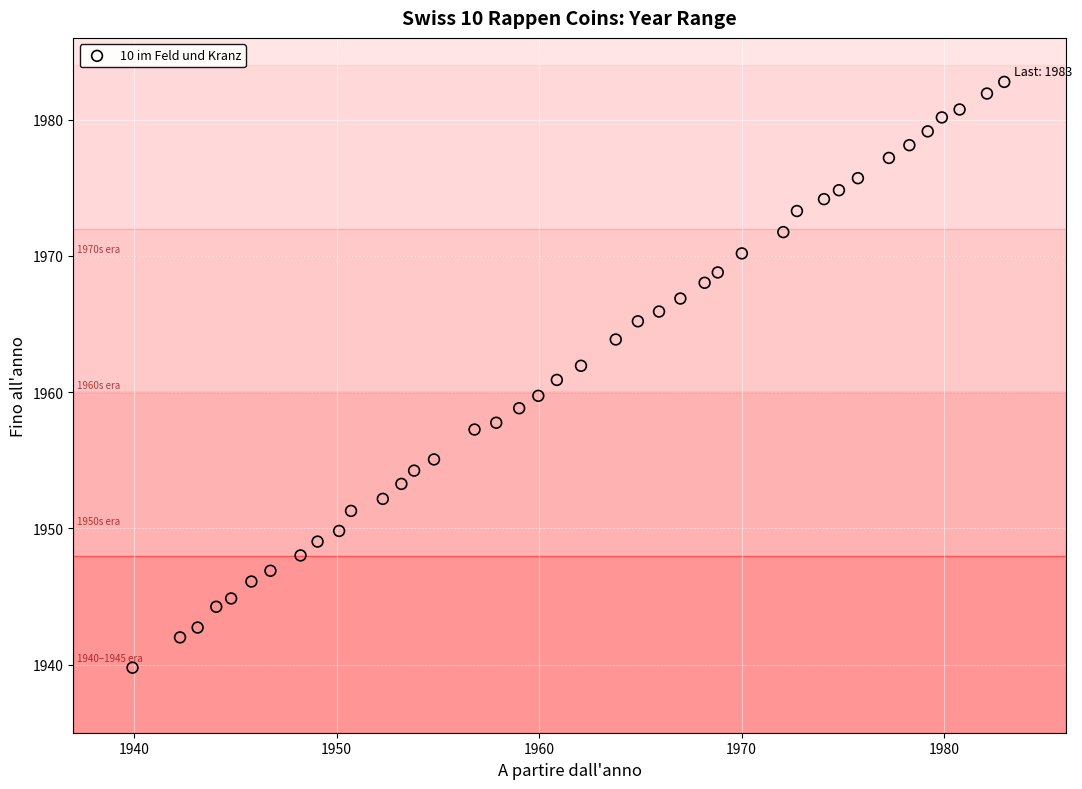

What is the range of Y values (max minus min)?

43.0